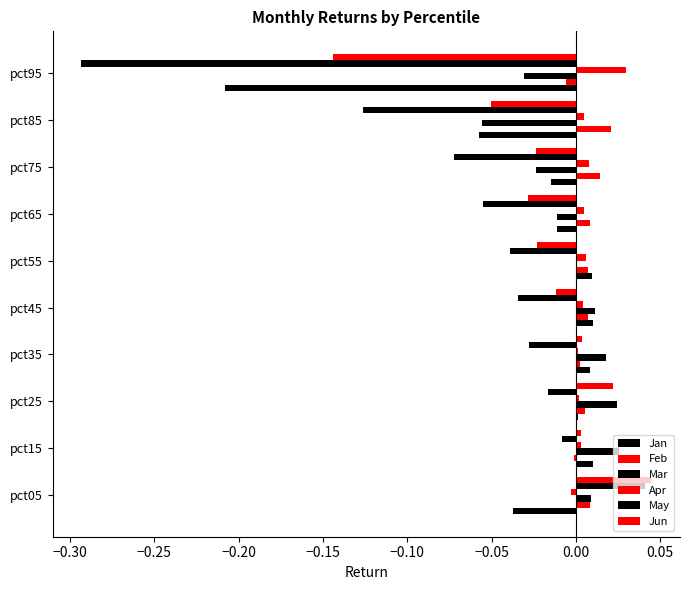

Count the number of categories in the chart.

10